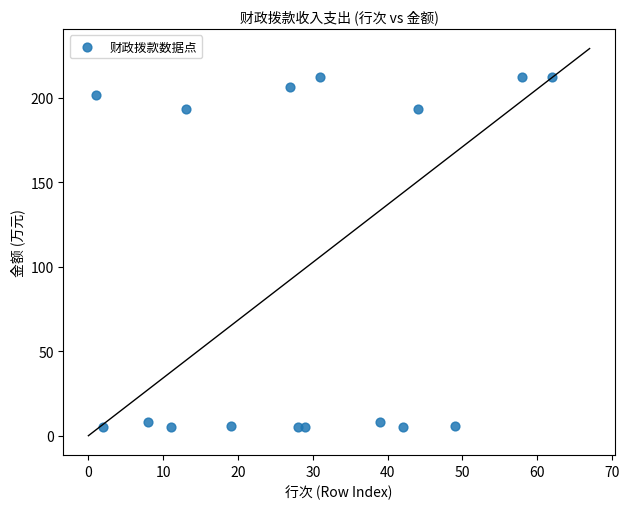

What is the range of X values (max minus min)?

61.0